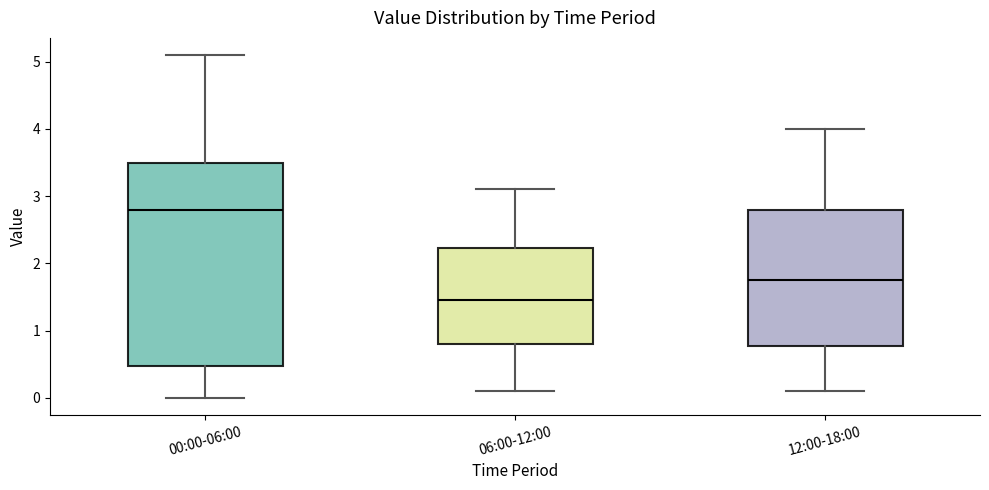

Where is the upper edge of the box for 00:00-06:00 on the y-axis? The values are not printed on the chart, so give them approximately, as read against the axis.

3.5